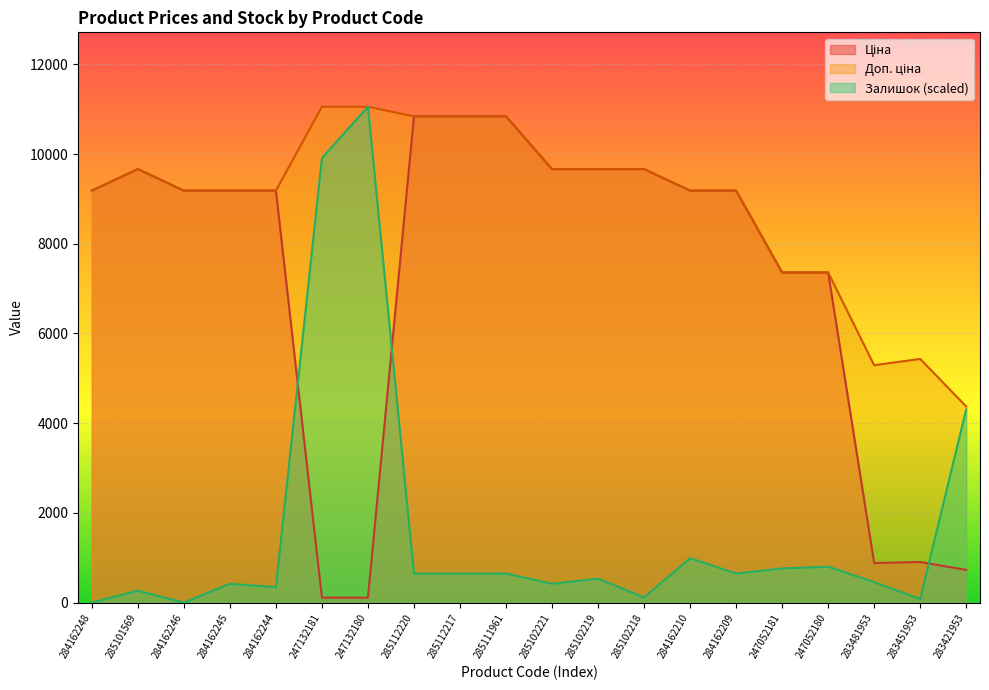

What is the sum of all Доп. ціна values?

178218.1